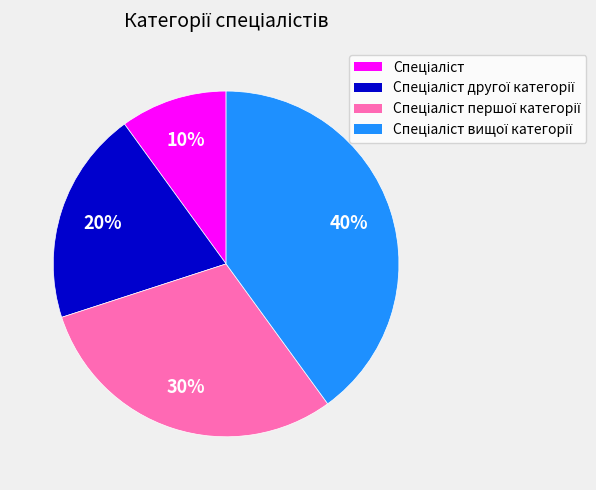

Is there any slice that represents more than half of the pie?

No